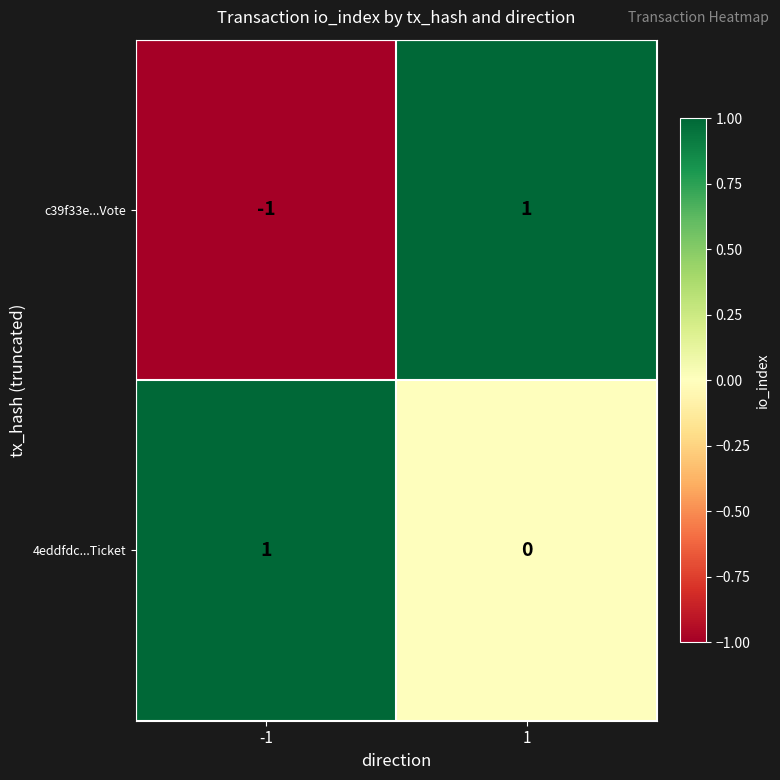

The value of 4eddfdc...Ticket at -1 is 1. True or false?

True